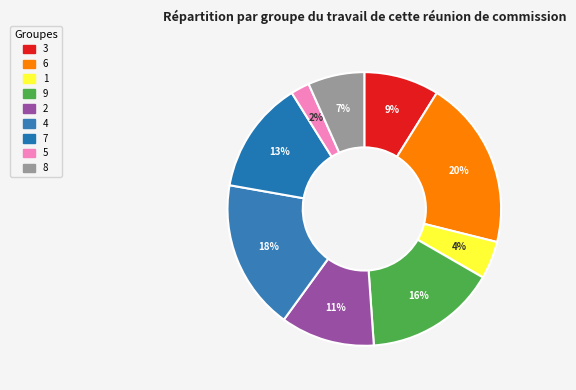

What percentage is the 9 slice, to the nearest percent?

16%